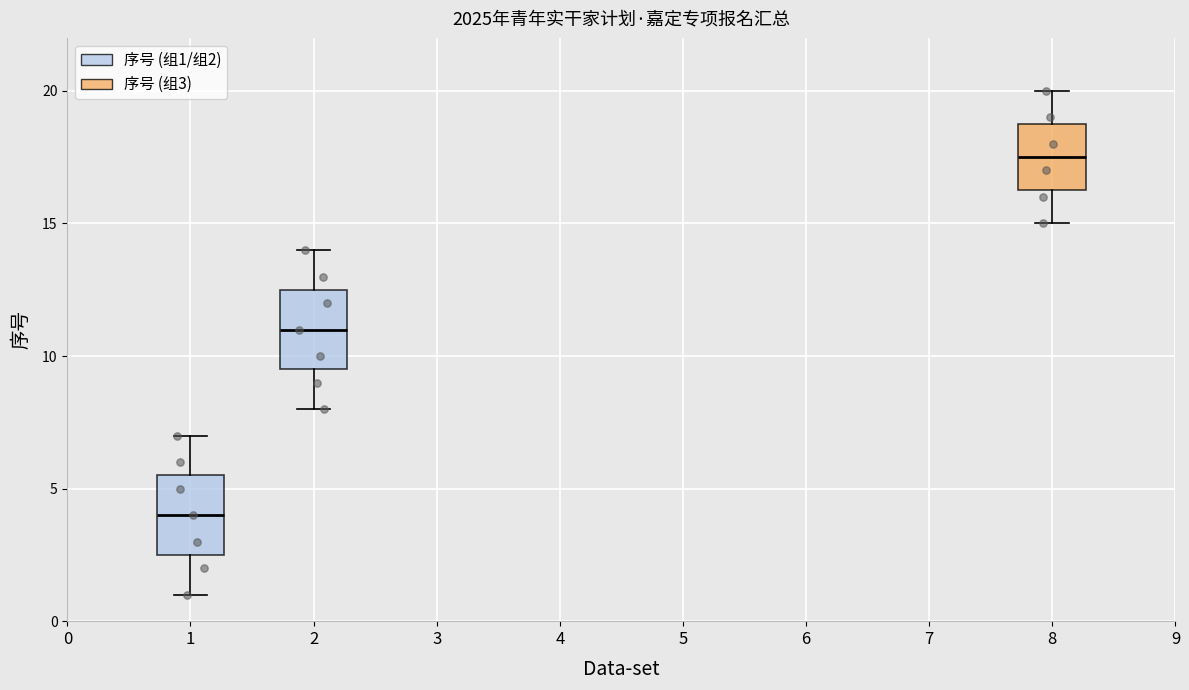

Where does the upper whisker of the box at x = 2 end on the y-axis? The values are not printed on the chart, so give them approximately, as read against the axis.

14.0